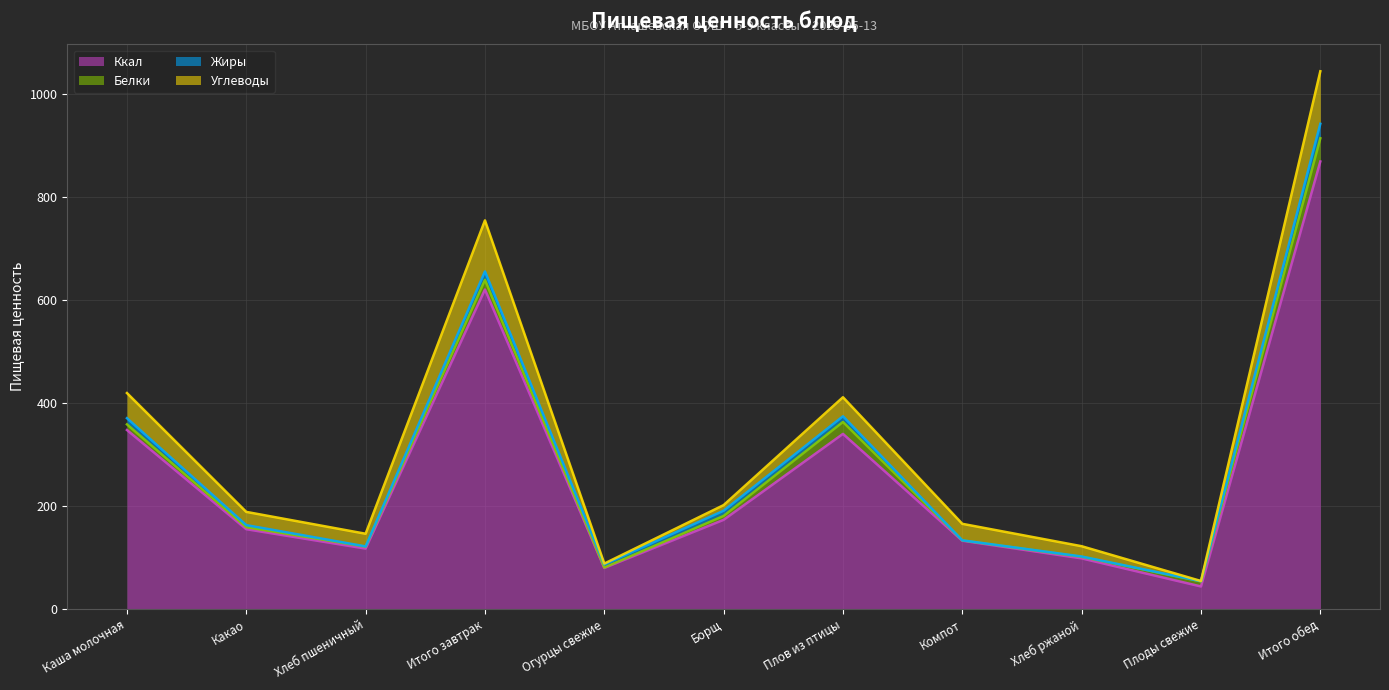

Where is the first local minimum for Ккал?

Хлеб пшеничный